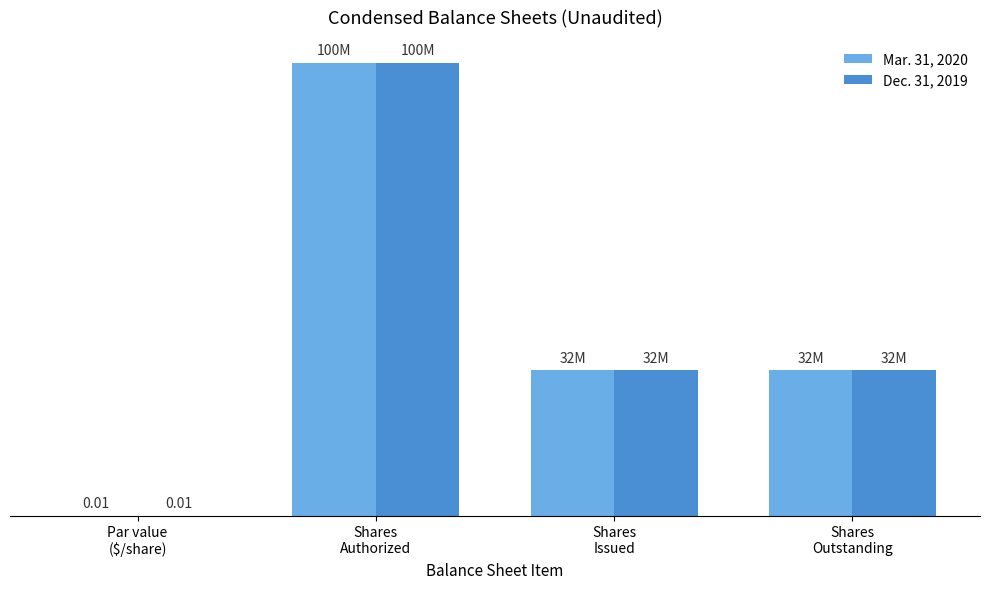

The value of Mar. 31, 2020 at Par value
($/share) is 0.0. True or false?

True